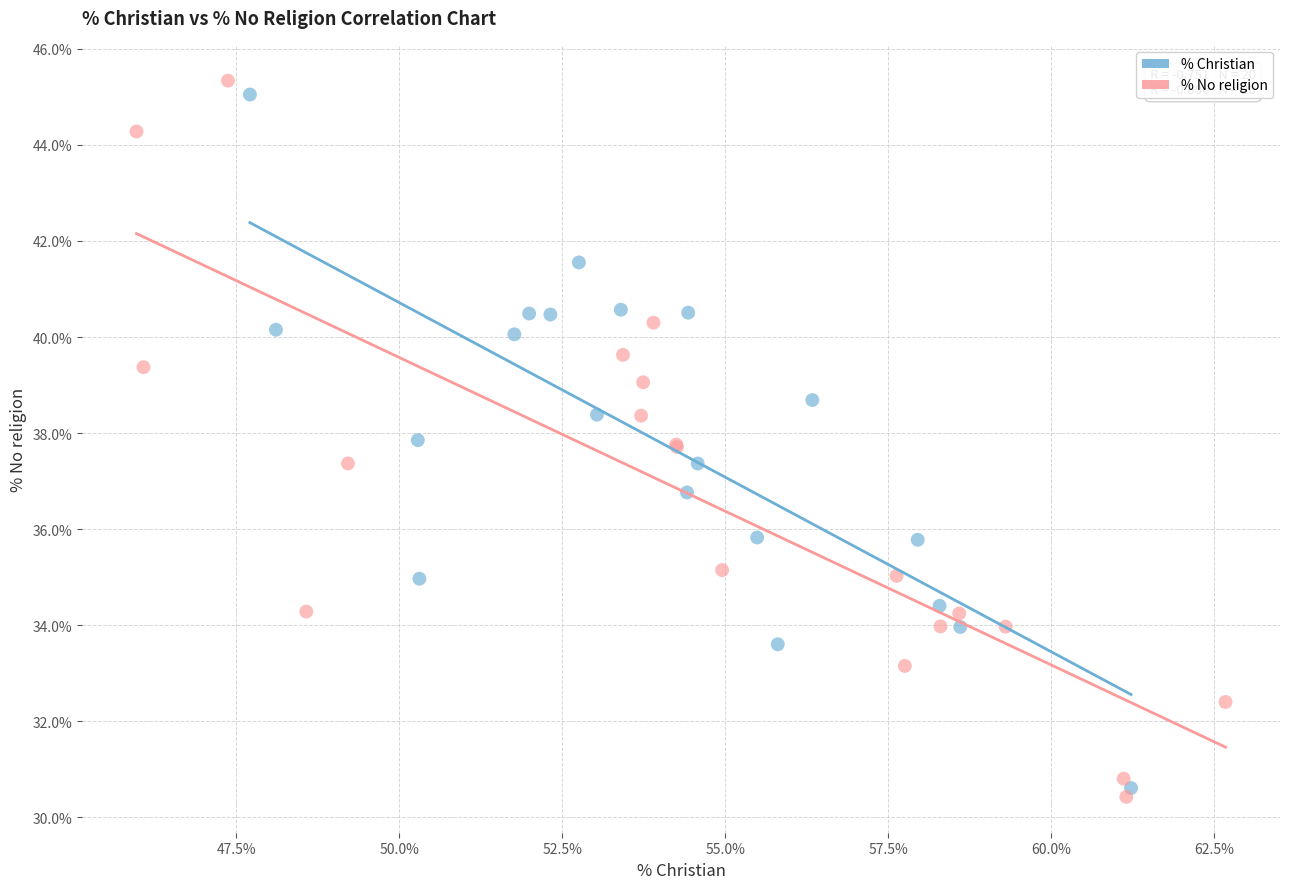

What are all the series names shown in the legend?

% Christian, % No religion